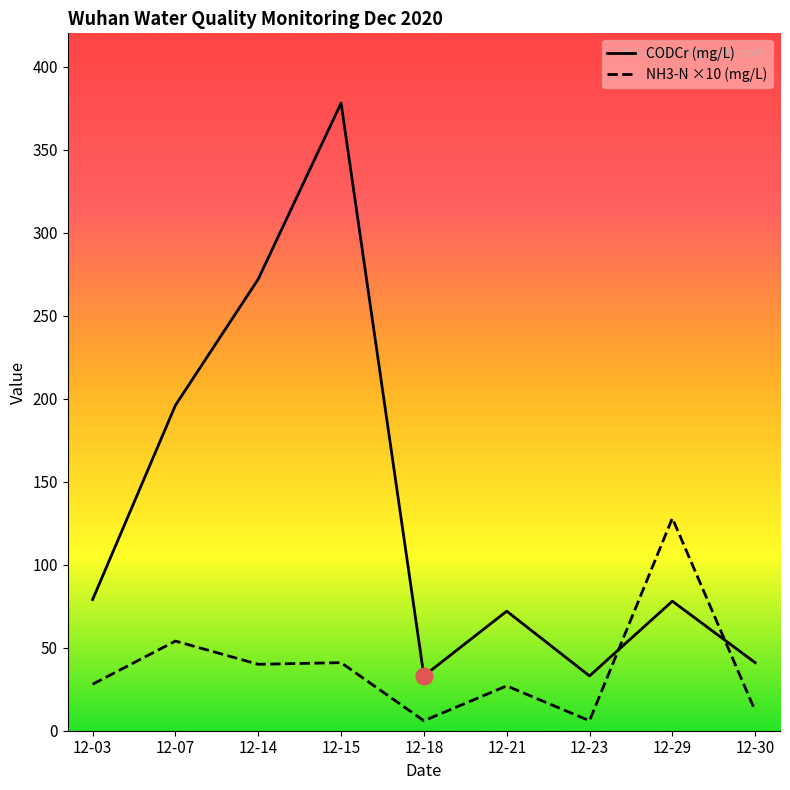

What is the sum of all NH3-N ×10 (mg/L) values?

342